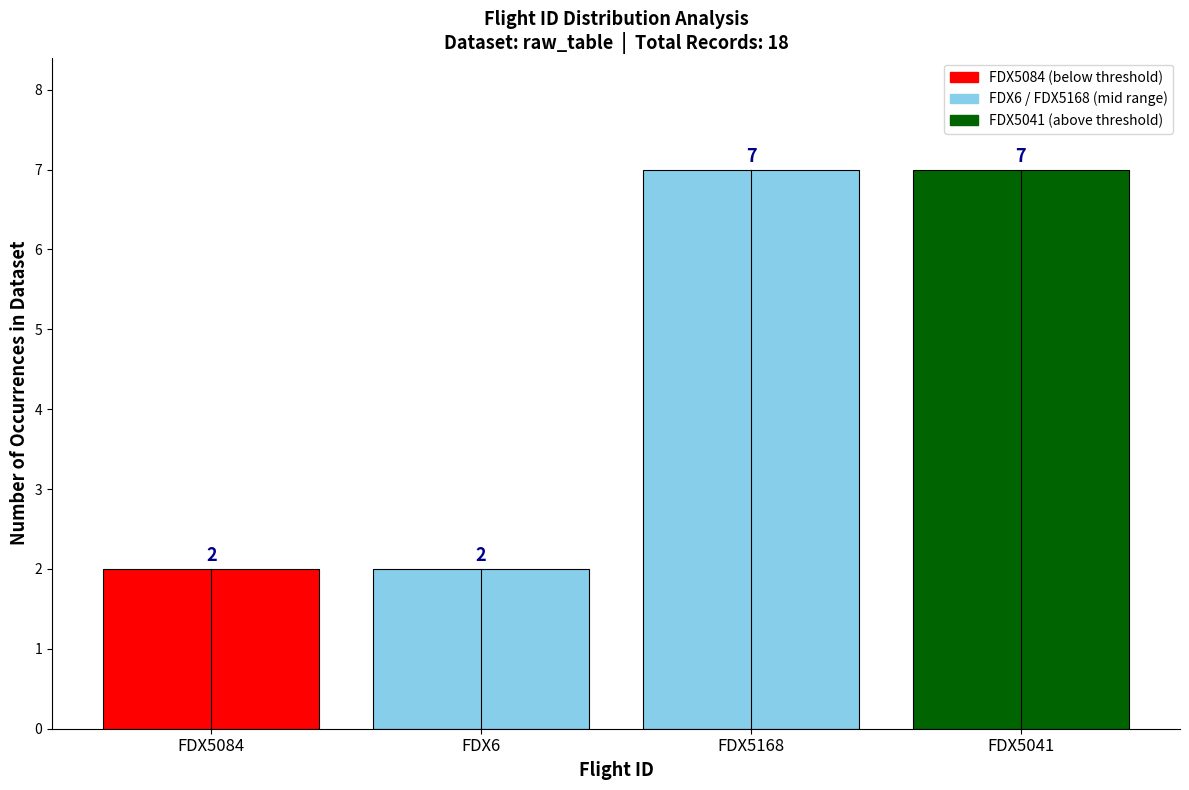

Reading left to right, list all the values displayed in this chart.

FDX5084=2	FDX6=2	FDX5168=7	FDX5041=7